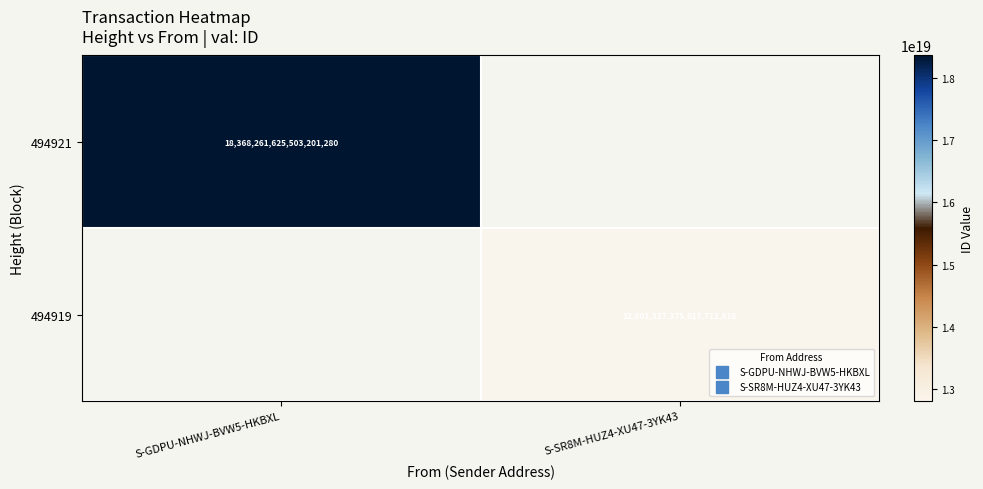

Where is 494921 nearest to the value 18368261625503201280?

S-GDPU-NHWJ-BVW5-HKBXL